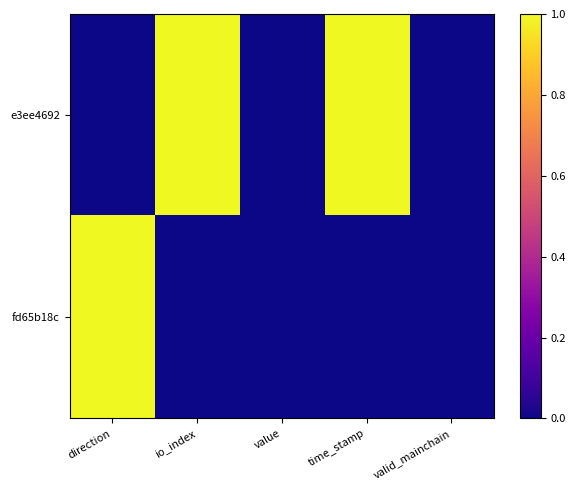

Reading right to left, what are all the values shown in this chart?

e3ee4692: valid_mainchain=0	time_stamp=1	value=0	io_index=1	direction=0
fd65b18c: valid_mainchain=0	time_stamp=0	value=0	io_index=0	direction=1